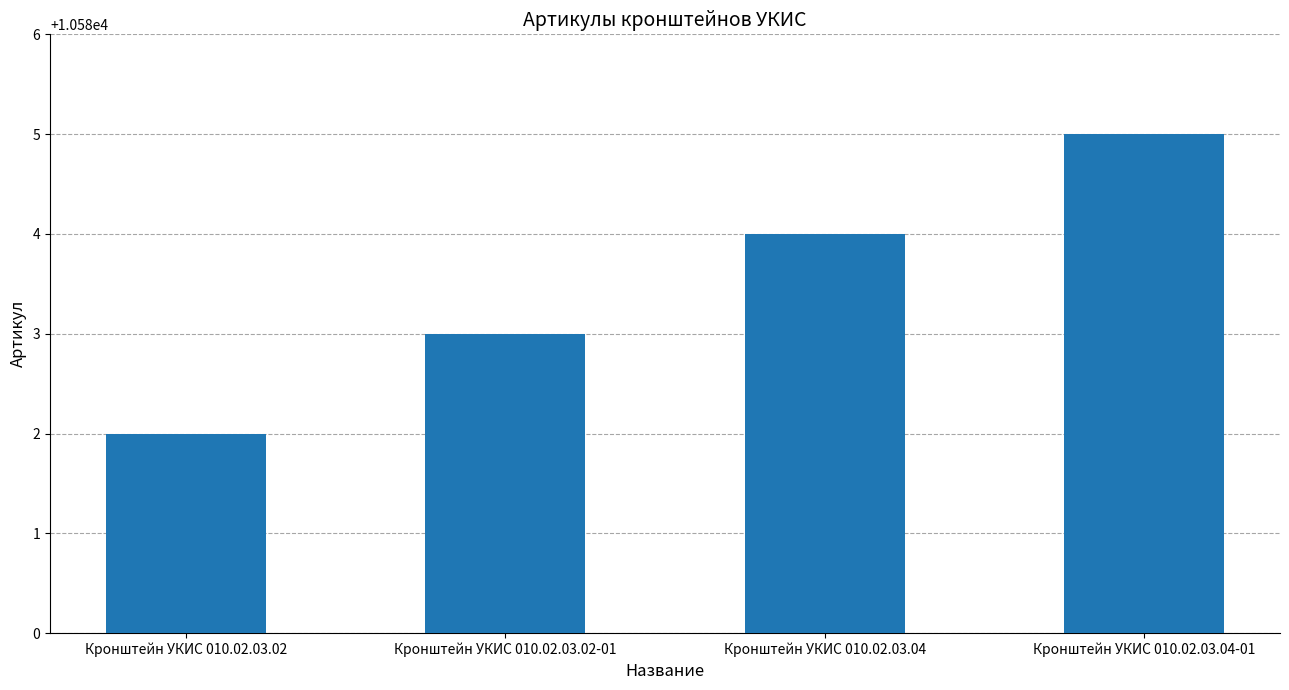

Reading right to left, what are all the values shown in this chart?

10585	10584	10583	10582